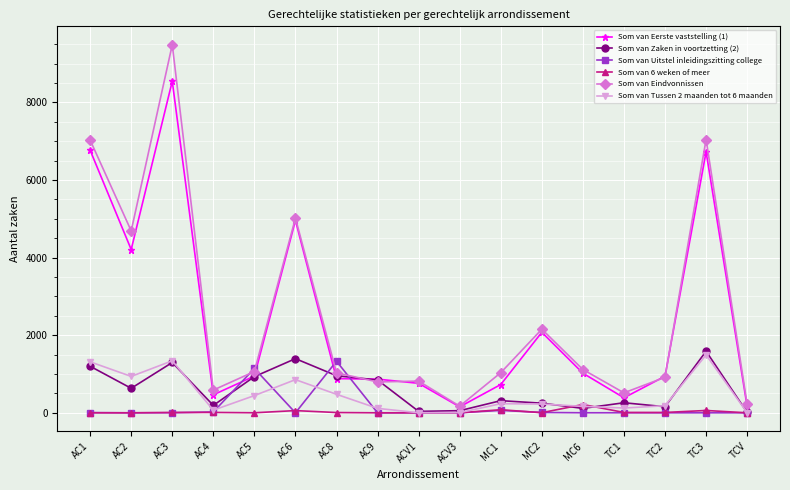

What is the difference between the highest and lowest values at ACV3?

170